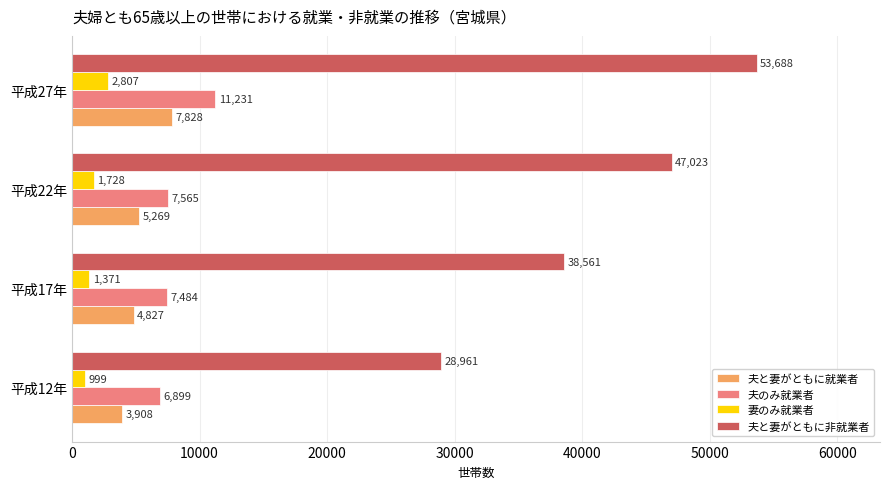

At how many categories does at least one series exceed 28639?

4